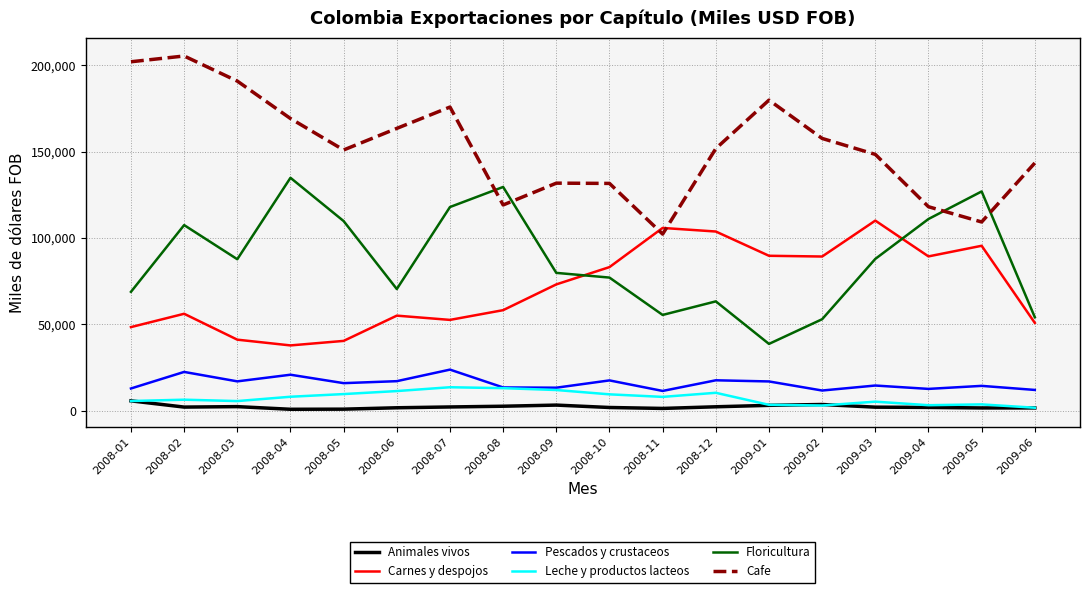

Which series has the widest spread of values?

Cafe